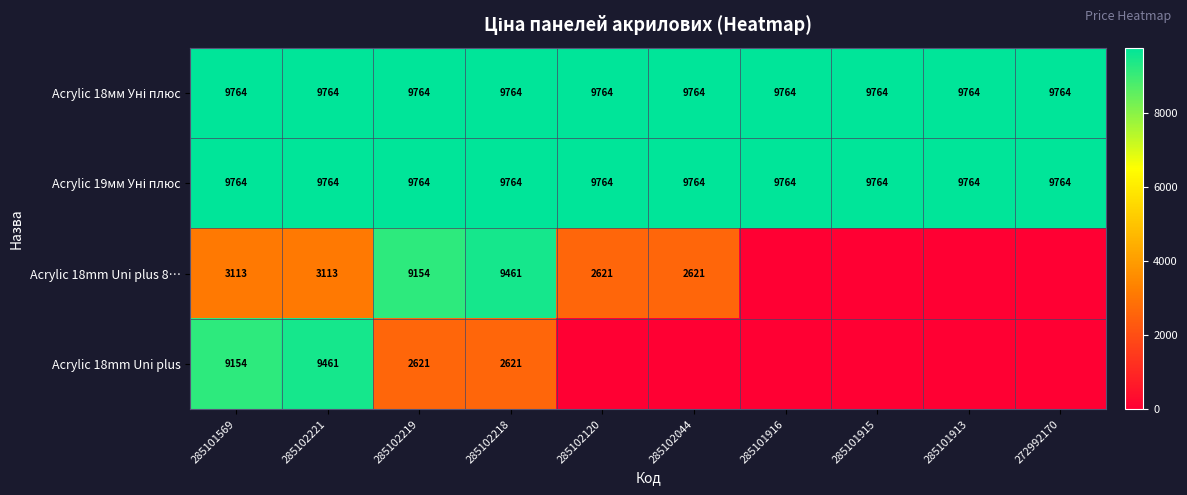

At how many categories does at least one series exceed 7407?

10